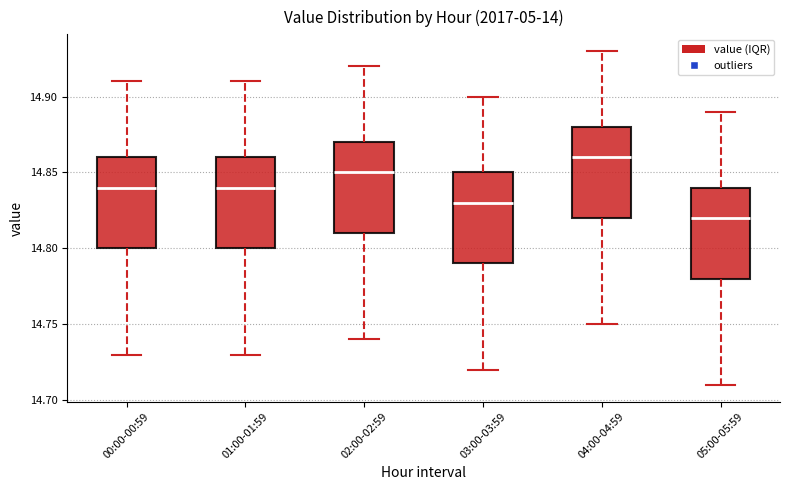

Reading left to right, transcribe this box plot: for each box, give where its median line is, the range the box spans, and where its two whiskers end, as read against the y-axis. The values are not printed on the chart, so give them approximately, as read against the axis.

00:00-00:59: median 14.84, box 14.80 to 14.86, whiskers 14.73 to 14.91
01:00-01:59: median 14.84, box 14.80 to 14.86, whiskers 14.73 to 14.91
02:00-02:59: median 14.85, box 14.81 to 14.87, whiskers 14.74 to 14.92
03:00-03:59: median 14.83, box 14.79 to 14.85, whiskers 14.72 to 14.90
04:00-04:59: median 14.86, box 14.82 to 14.88, whiskers 14.75 to 14.93
05:00-05:59: median 14.82, box 14.78 to 14.84, whiskers 14.71 to 14.89